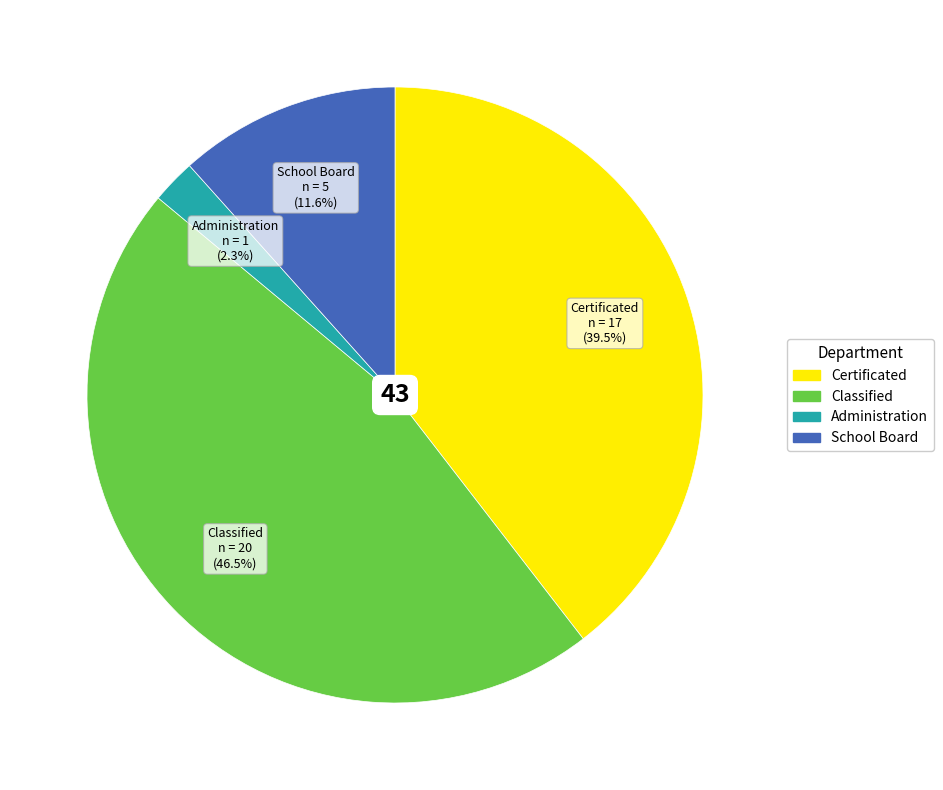

Count the number of slices in the pie.

4